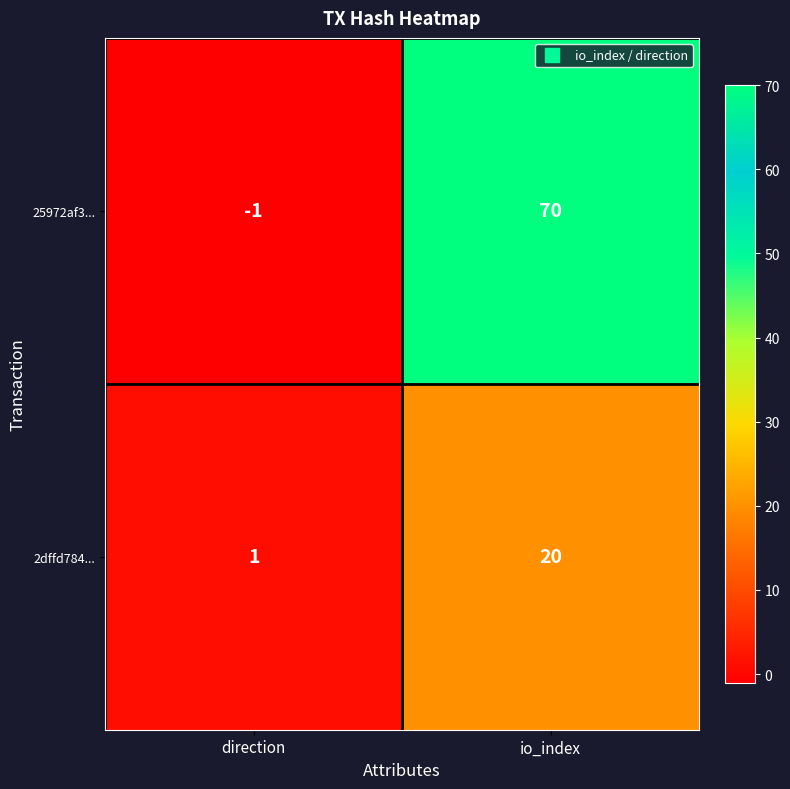

Which series changed the most between direction and io_index?

25972af3...